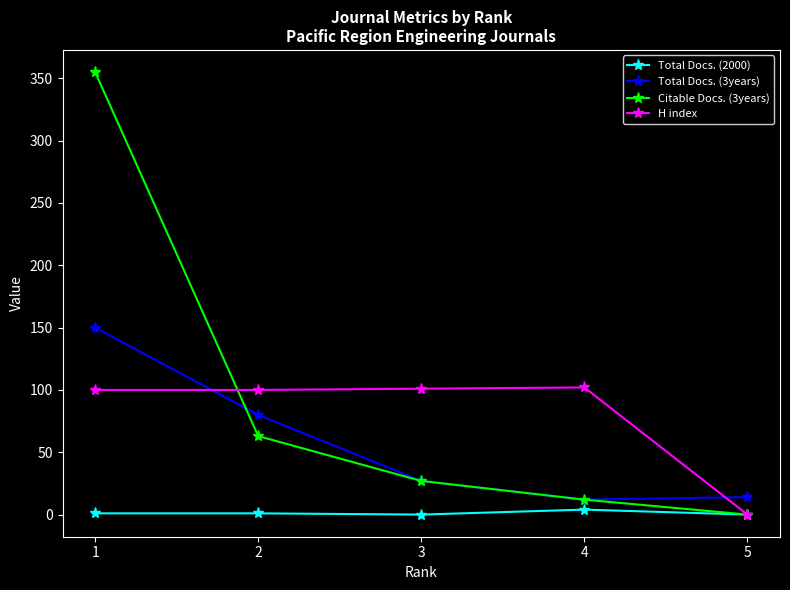

Which series changed the most between 2 and 5?

H index